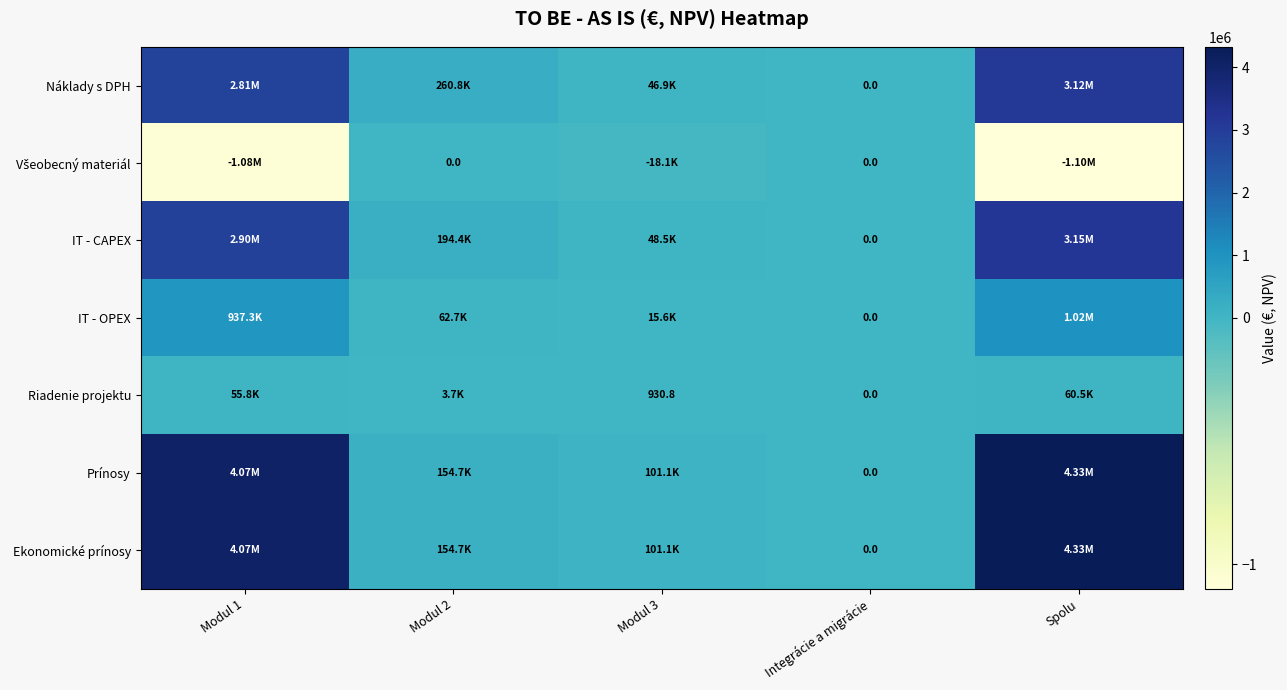

What is the difference between the second highest and minimum values in the Ekonomické prínosy series?

4069880.8